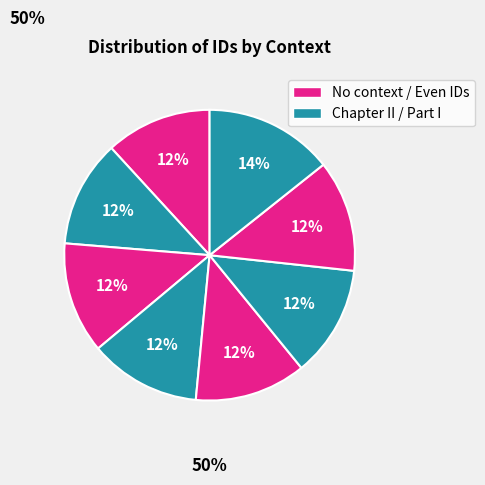

To the nearest percent, what is the difference between the largest and smallest slice percentages?

2%